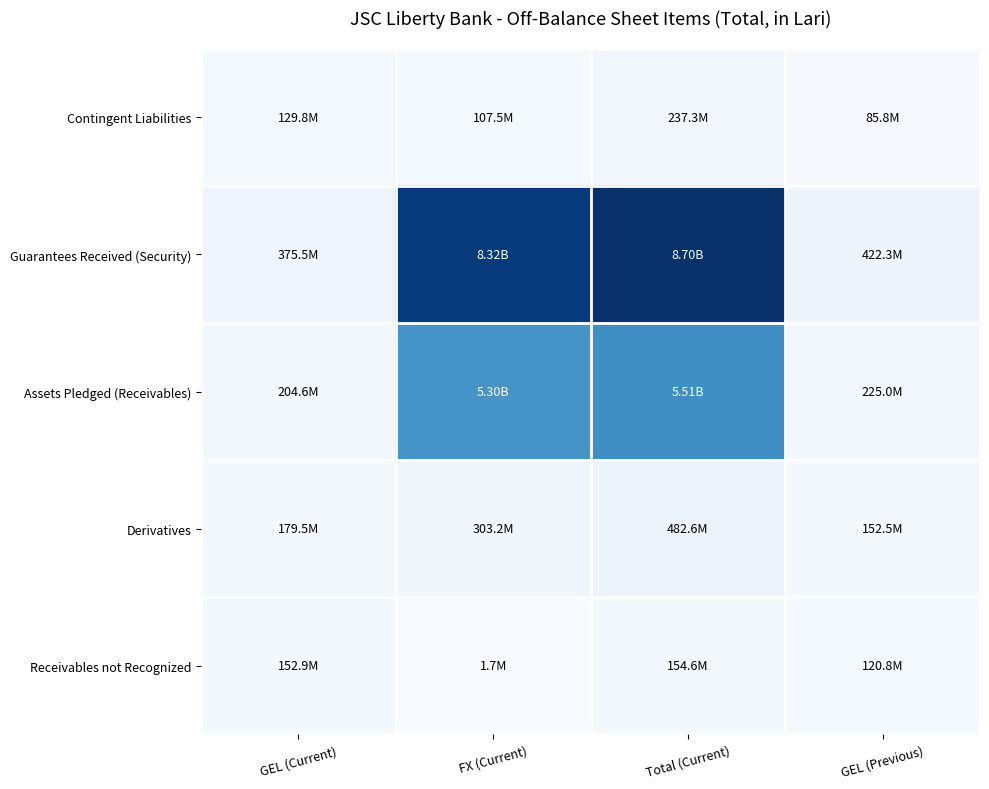

Reading left to right, extract all data points from this chart.

Contingent Liabilities: GEL (Current)=0.0	FX (Current)=0.0	Total (Current)=0.0	GEL (Previous)=0.0
Guarantees Received (Security): GEL (Current)=0.0	FX (Current)=1.0	Total (Current)=1.0	GEL (Previous)=0.0
Assets Pledged (Receivables): GEL (Current)=0.0	FX (Current)=0.6	Total (Current)=0.6	GEL (Previous)=0.0
Derivatives: GEL (Current)=0.0	FX (Current)=0.0	Total (Current)=0.1	GEL (Previous)=0.0
Receivables not Recognized: GEL (Current)=0.0	FX (Current)=0.0	Total (Current)=0.0	GEL (Previous)=0.0